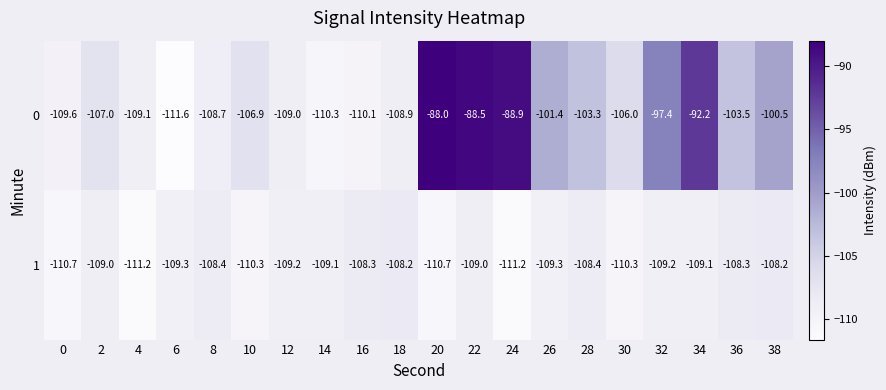

What is the minimum value shown in the chart?

-111.6